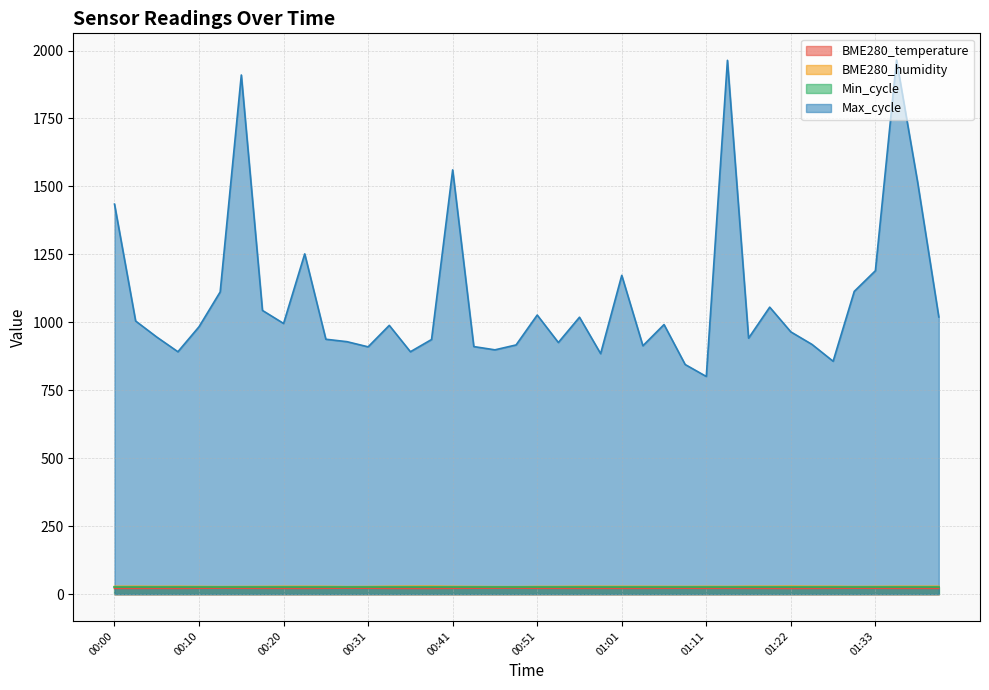

Which series has the largest total across all categories?

Max_cycle